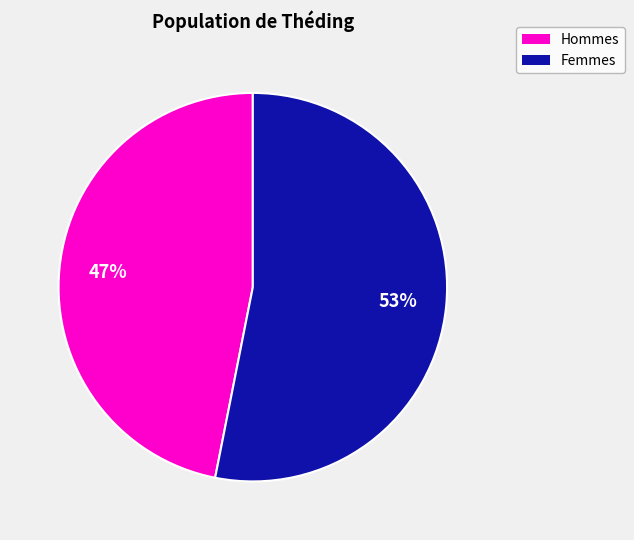

Is there a majority slice in this chart?

Yes